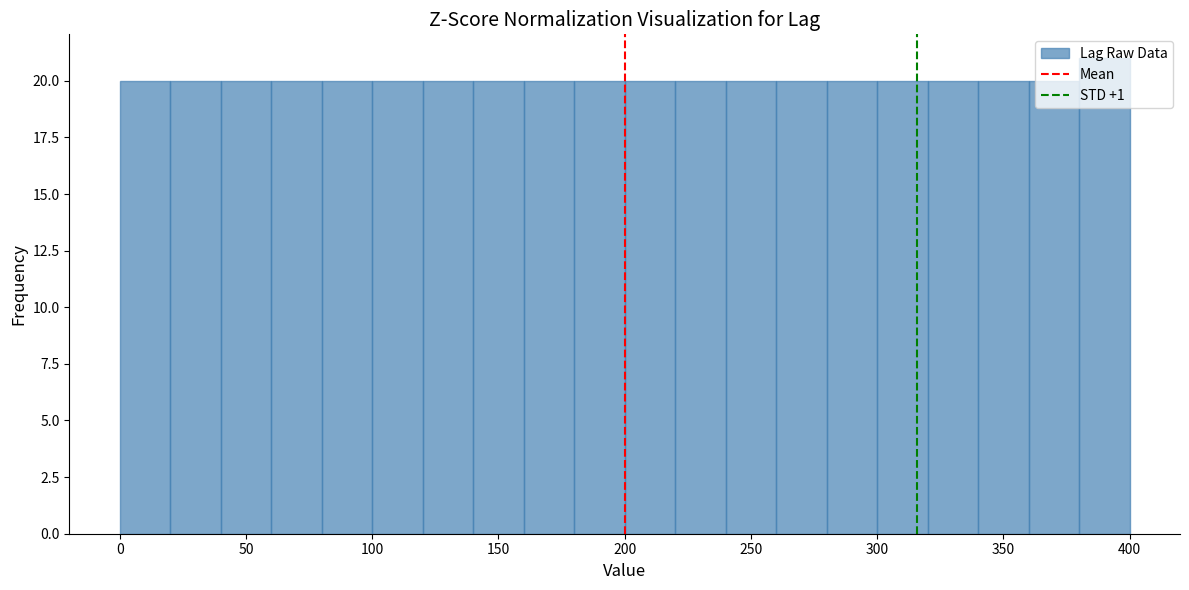

What is the height of the bar covering 140 to 160 on the x-axis? The values are not printed on the chart, so give them approximately, as read against the axis.

20